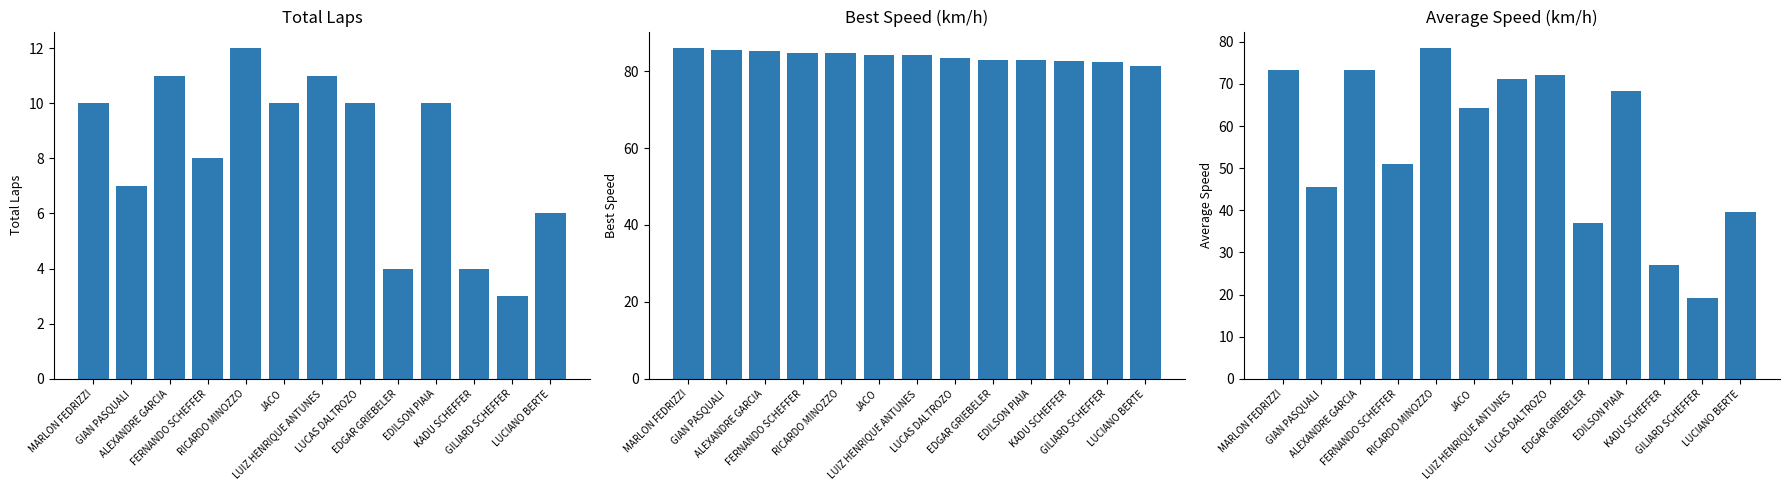

Is the value of Best Speed at LUCIANO BERTE greater than the value of Total Laps at LUCAS DALTROZO?

Yes